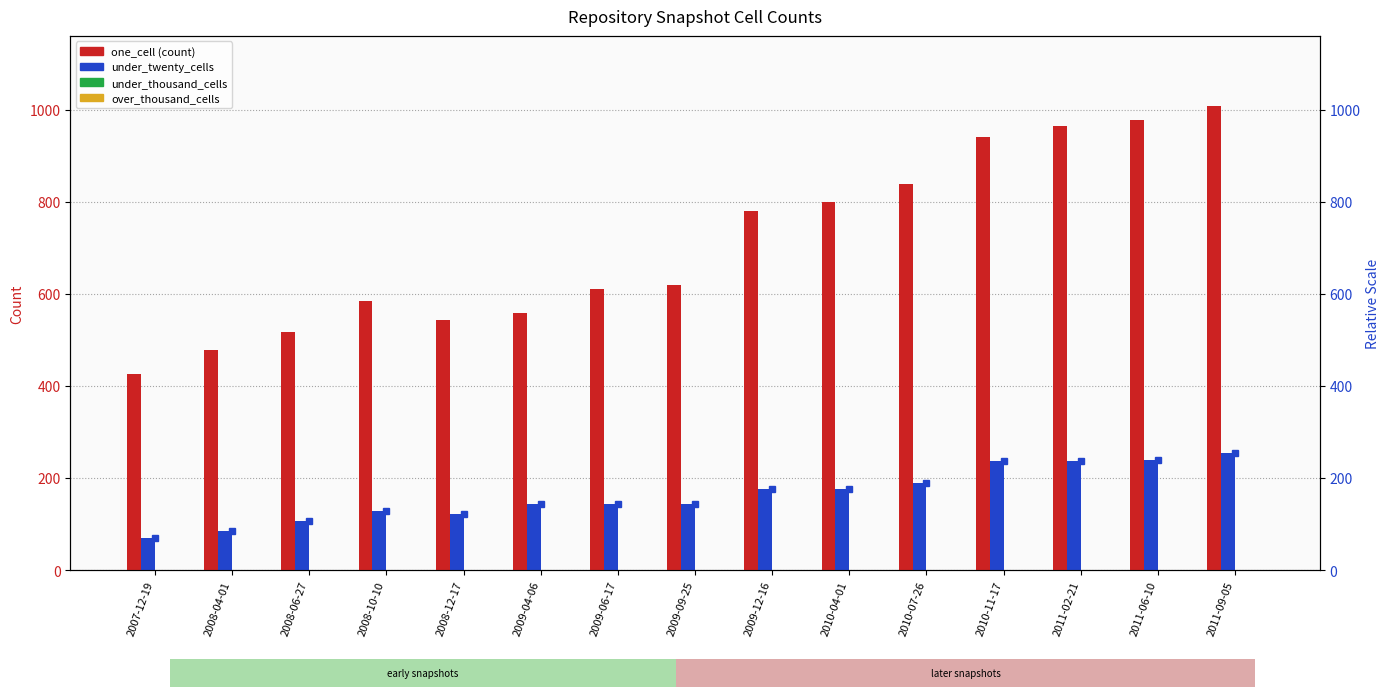

At which label does one_cell reach its peak?

2011-09-05